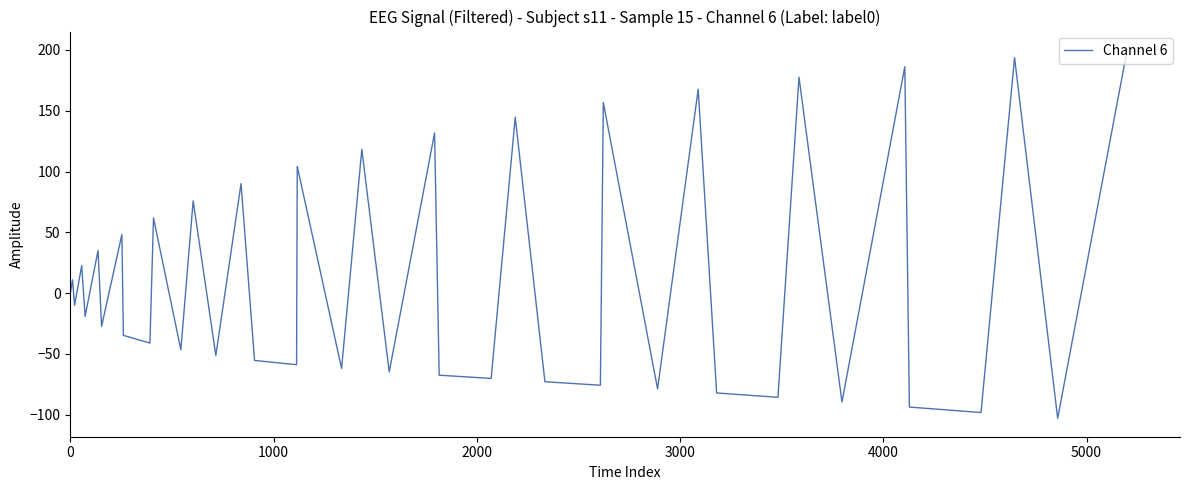

Reading right to left, transcribe all the data shown in this chart.

200.0	-103.0	193.7	-98.2	-93.8	186.2	-89.6	177.6	-85.7	-82.1	167.7	-78.8	156.7	-75.8	-72.9	144.7	-70.2	-67.5	131.8	-64.9	118.2	-62.0	104.2	-58.9	-55.4	90.0	-51.3	75.8	-46.6	61.8	-41.1	-34.8	48.2	-27.4	35.1	-19.1	22.6	-10.0	10.9	0.0